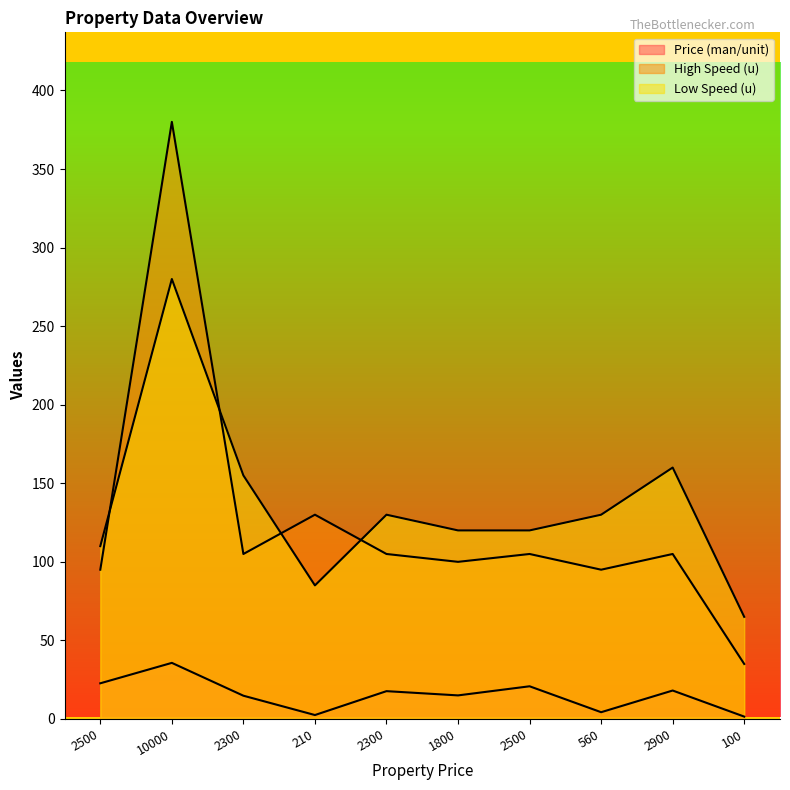

What is the difference between the Price (man/unit) values at 2300 and 2500?

5.0